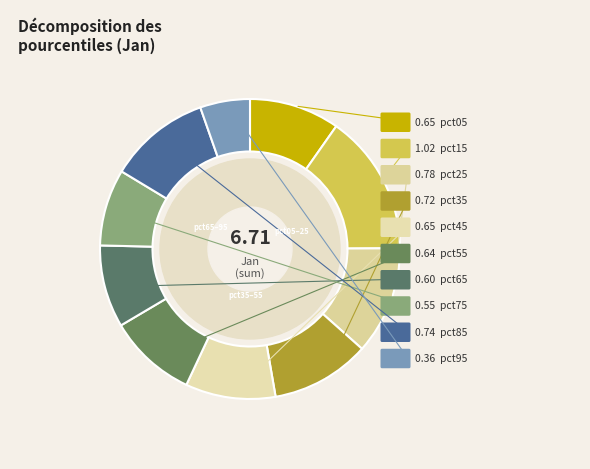

How many segments does this pie chart have?

10